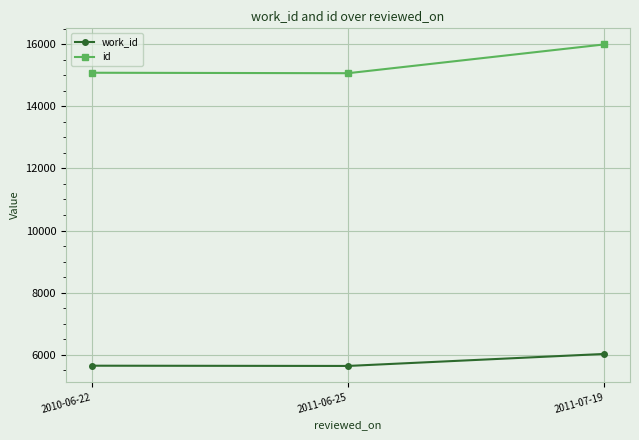

At how many categories does at least one series exceed 8689?

3